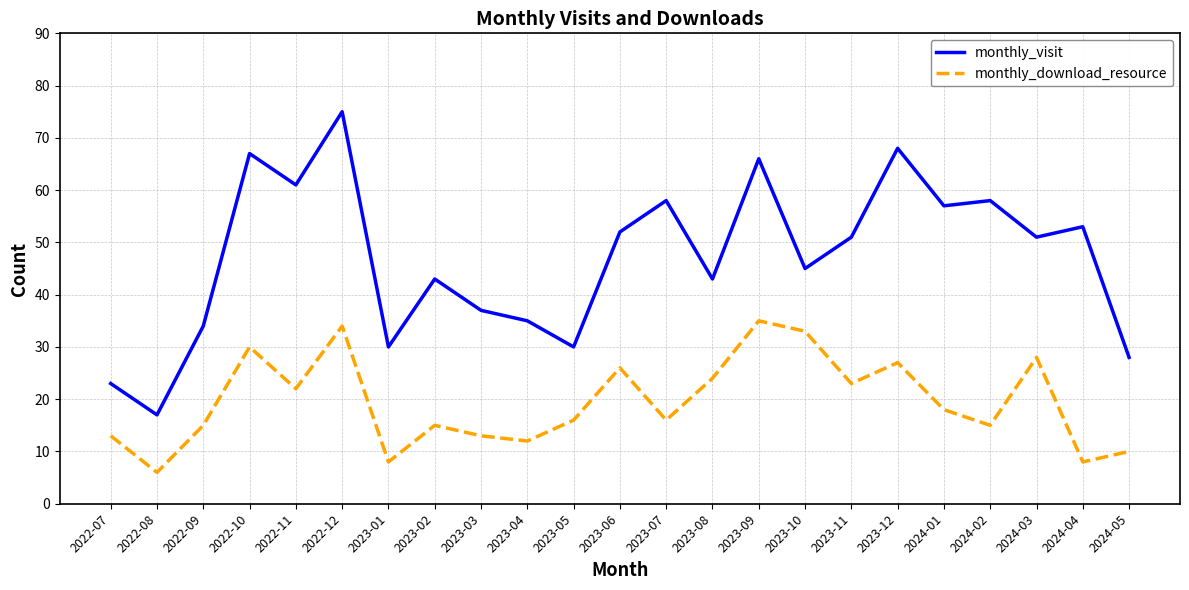

Reading left to right, list all the values displayed in this chart.

monthly_visit: 23	17	34	67	61	75	30	43	37	35	30	52	58	43	66	45	51	68	57	58	51	53	28
monthly_download_resource: 13	6	15	30	22	34	8	15	13	12	16	26	16	24	35	33	23	27	18	15	28	8	10